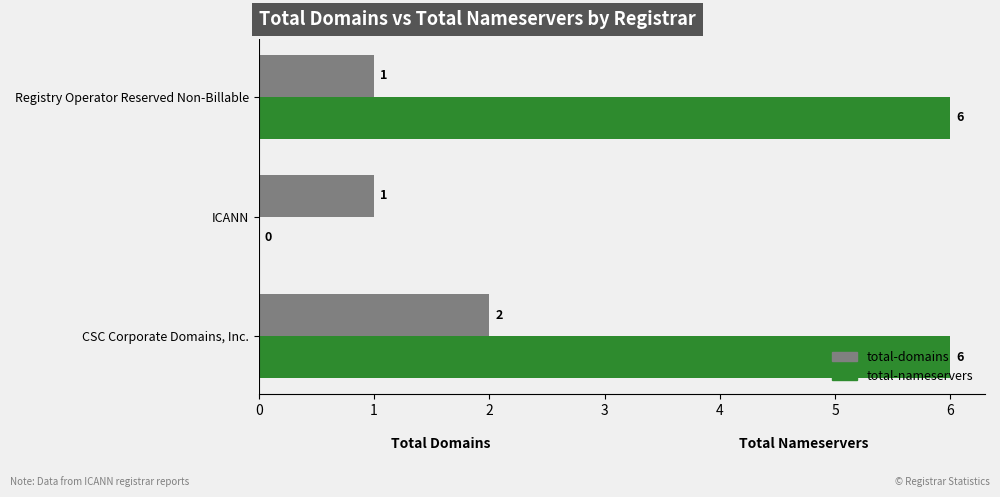

Which series has the largest total across all categories?

total-nameservers